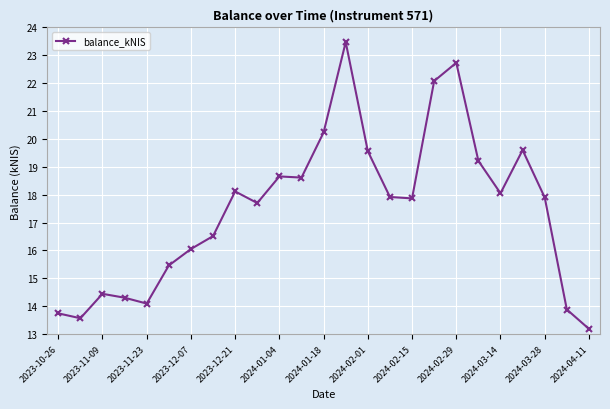

How many interior local peaks (higher than both neighbors) does the data have?

6